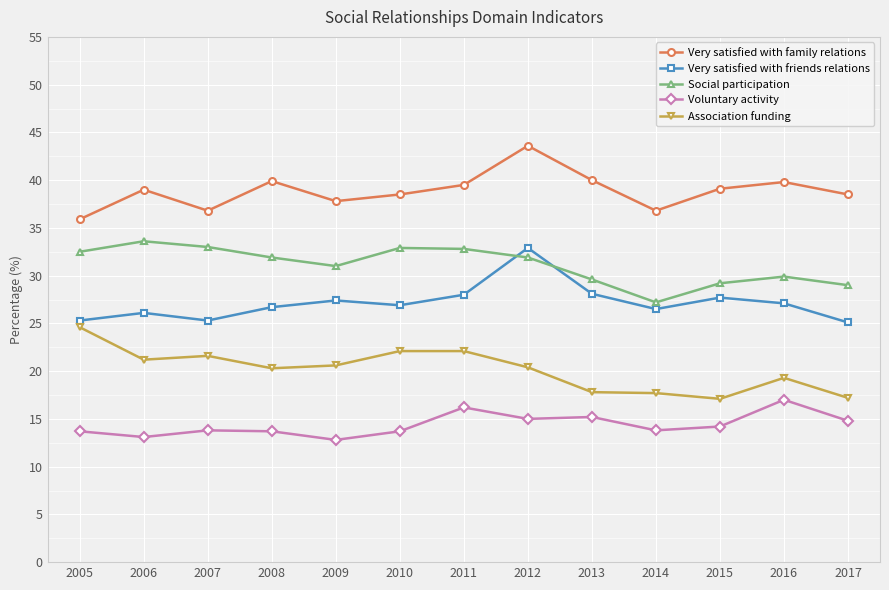

How many distinct data groups are displayed?

5